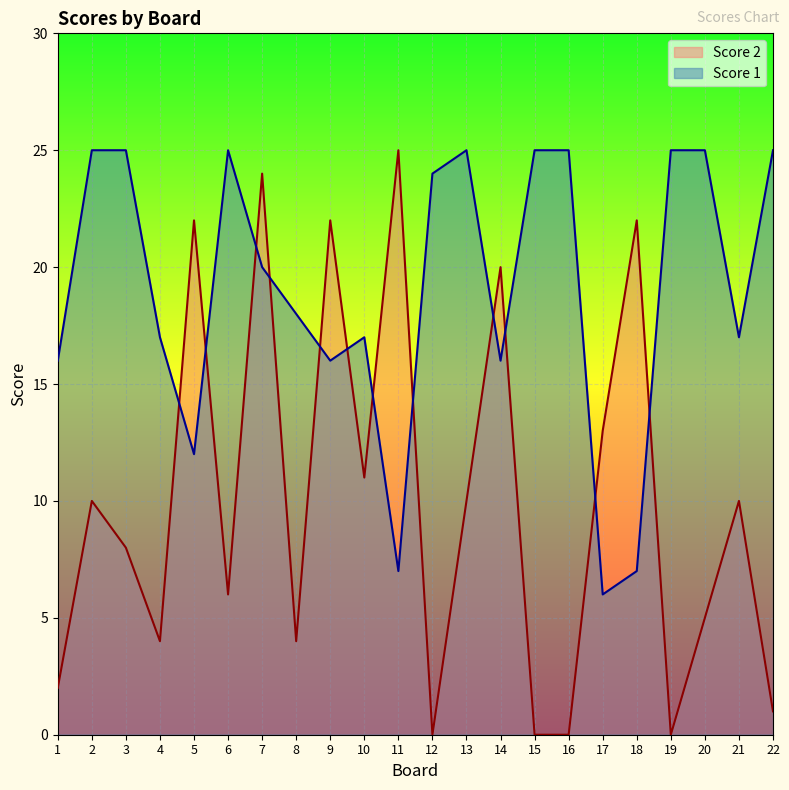

At which label is Score 2 closest to 12?

10